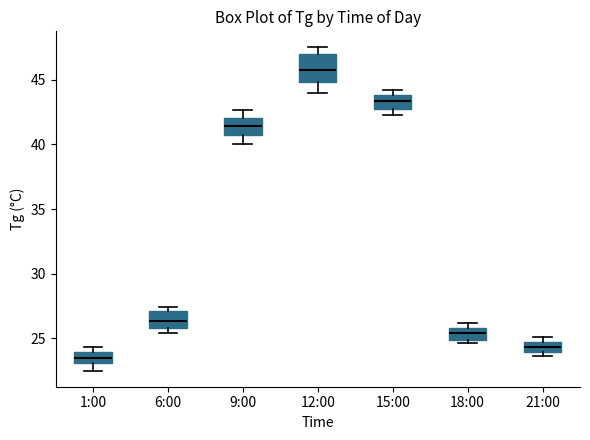

Reading left to right, transcribe this box plot: for each box, give where its median line is, the range the box spans, and where its two whiskers end, as read against the y-axis. The values are not printed on the chart, so give them approximately, as read against the axis.

1:00: median 23.5, box 23.0 to 24.0, whiskers 22.5 to 24.5
6:00: median 26.5, box 26.0 to 27.0, whiskers 25.5 to 27.5
9:00: median 41.5, box 40.5 to 42.0, whiskers 40.0 to 42.5
12:00: median 46.0, box 45.0 to 47.0, whiskers 44.0 to 47.5
15:00: median 43.5, box 42.5 to 44.0, whiskers 42.5 (just below the box's lower edge) to 44.0 (just above the box's upper edge)
18:00: median 25.5, box 25.0 to 26.0, whiskers 24.5 to 26.0 (just above the box's upper edge)
21:00: median 24.5 (inside the box), box 24.0 to 24.5, whiskers 23.5 to 25.0